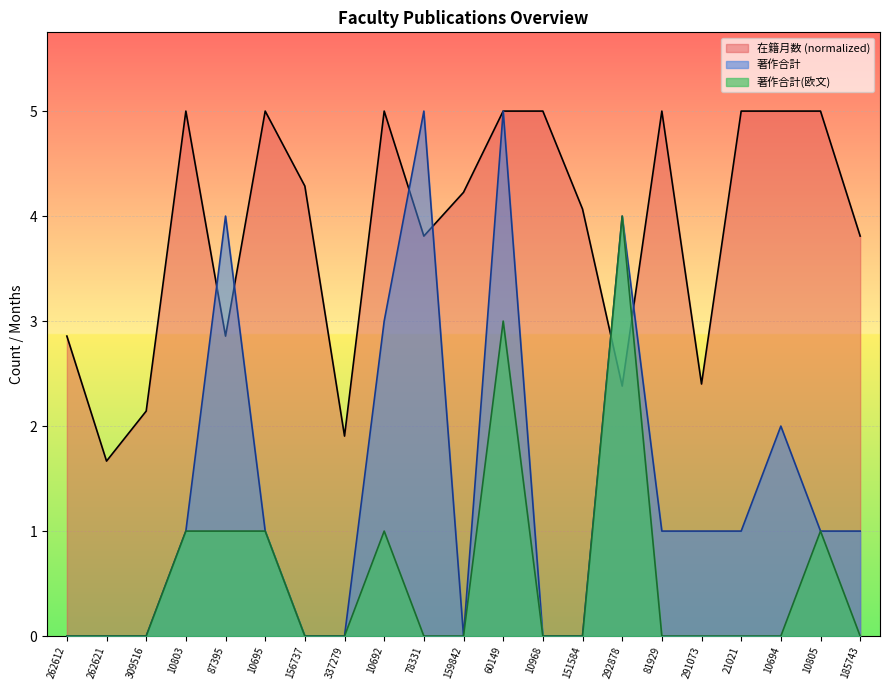

What is the difference between the second highest and minimum values in the 在籍月数 series?

3.3